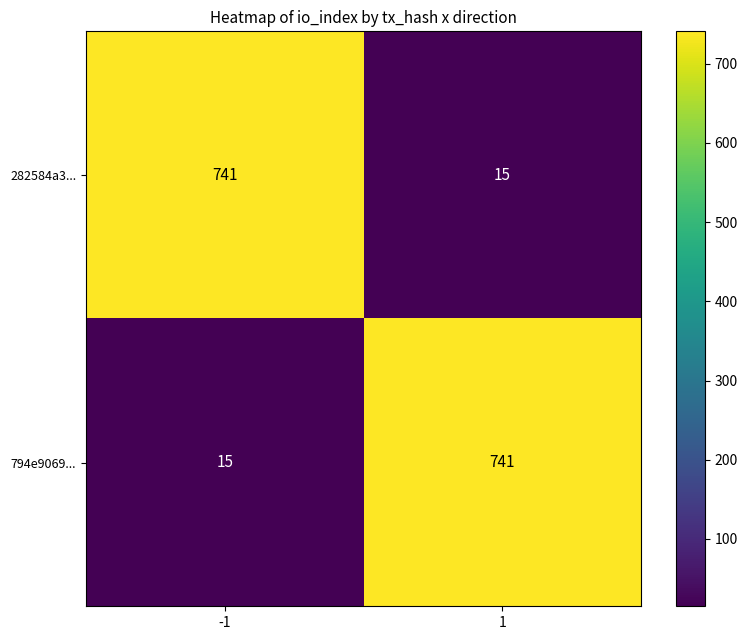

What is the sum of all 282584a3... values?

756